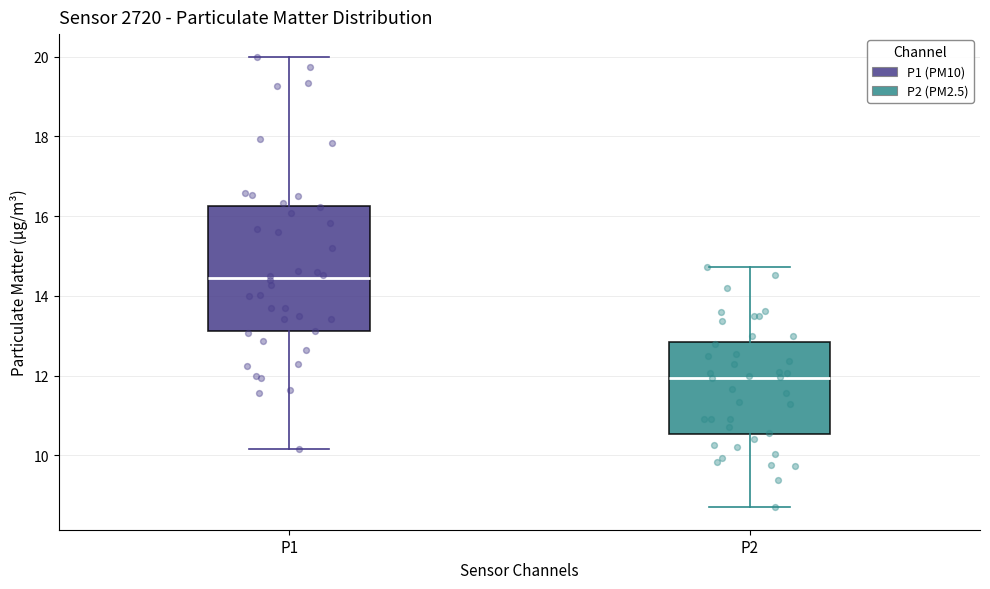

Which box's median line is the highest?

P1